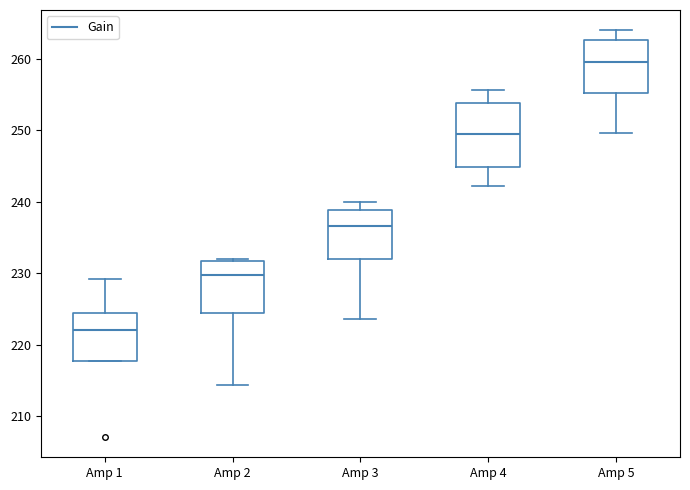

Which box has the highest median line?

Amp 5